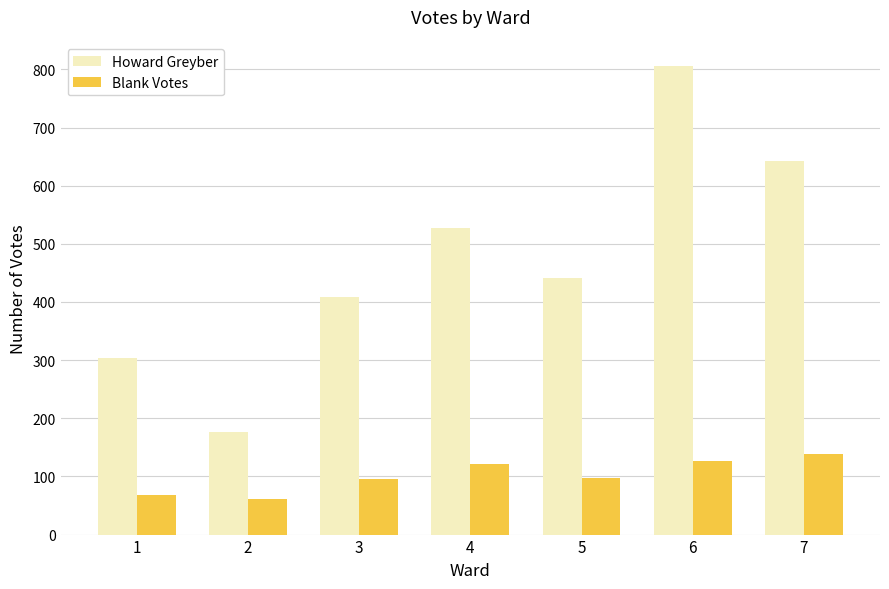

What are all the series names shown in the legend?

Howard Greyber, Blank Votes